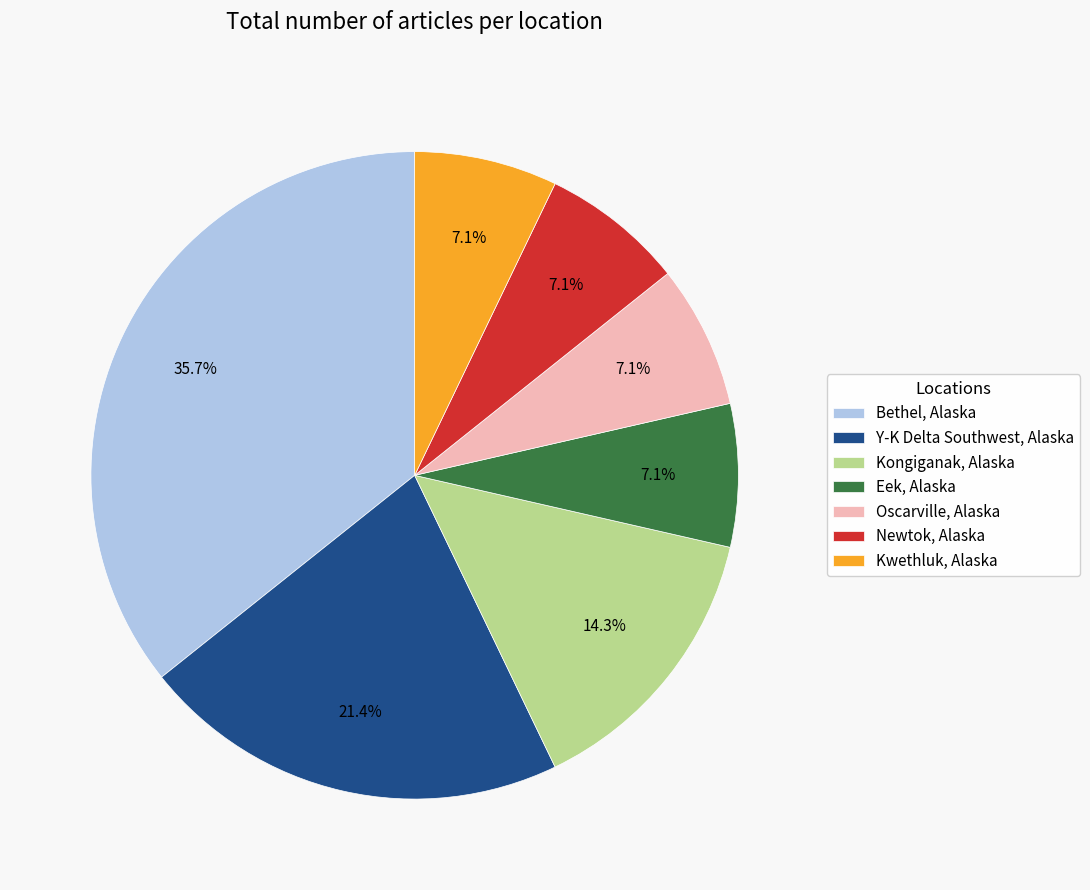

What is the largest slice in the pie chart?

Bethel, Alaska